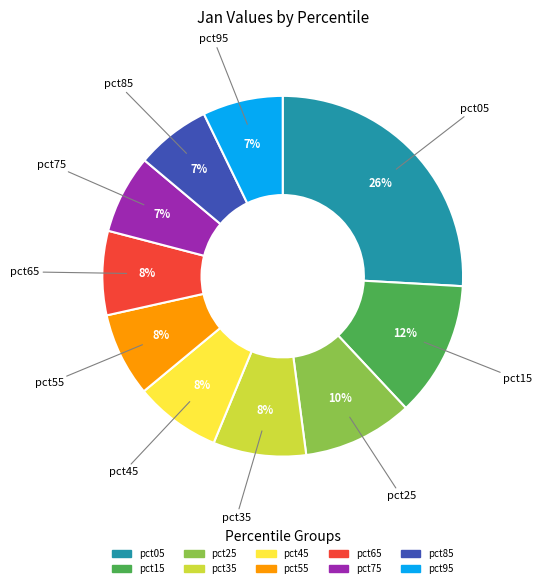

Count the number of slices in the pie.

10